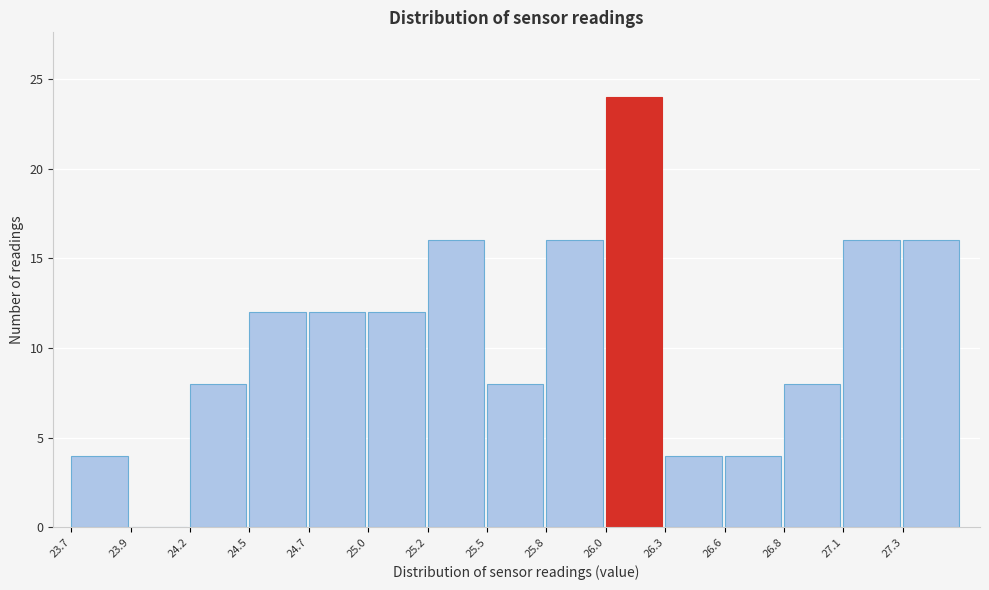

Reading right to left, list all the values displayed in this chart.

27.3=16	27.1=16	26.8=8	26.6=4	26.3=4	26.0=24	25.8=16	25.5=8	25.2=16	25.0=12	24.7=12	24.5=12	24.2=8	23.9=0	23.7=4